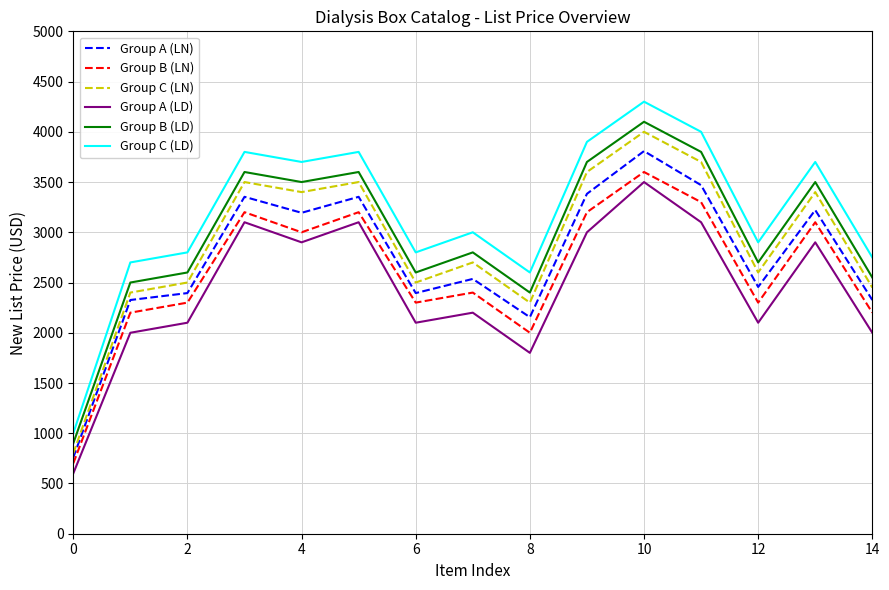

Which series has the widest spread of values?

Group C (LD)